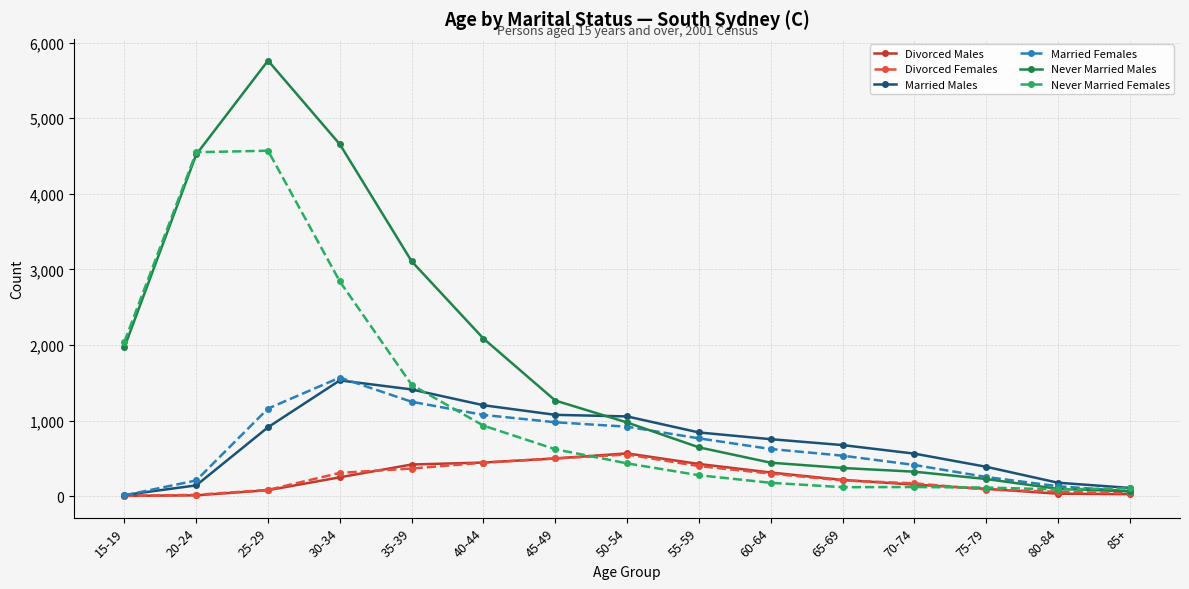

What is the highest value of the Never Married Males series?

5762